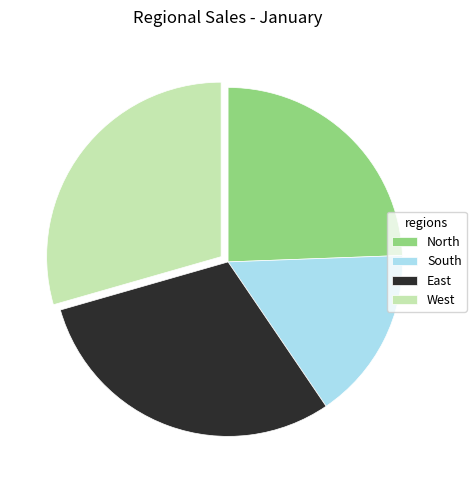

Does any single category account for the majority?

No